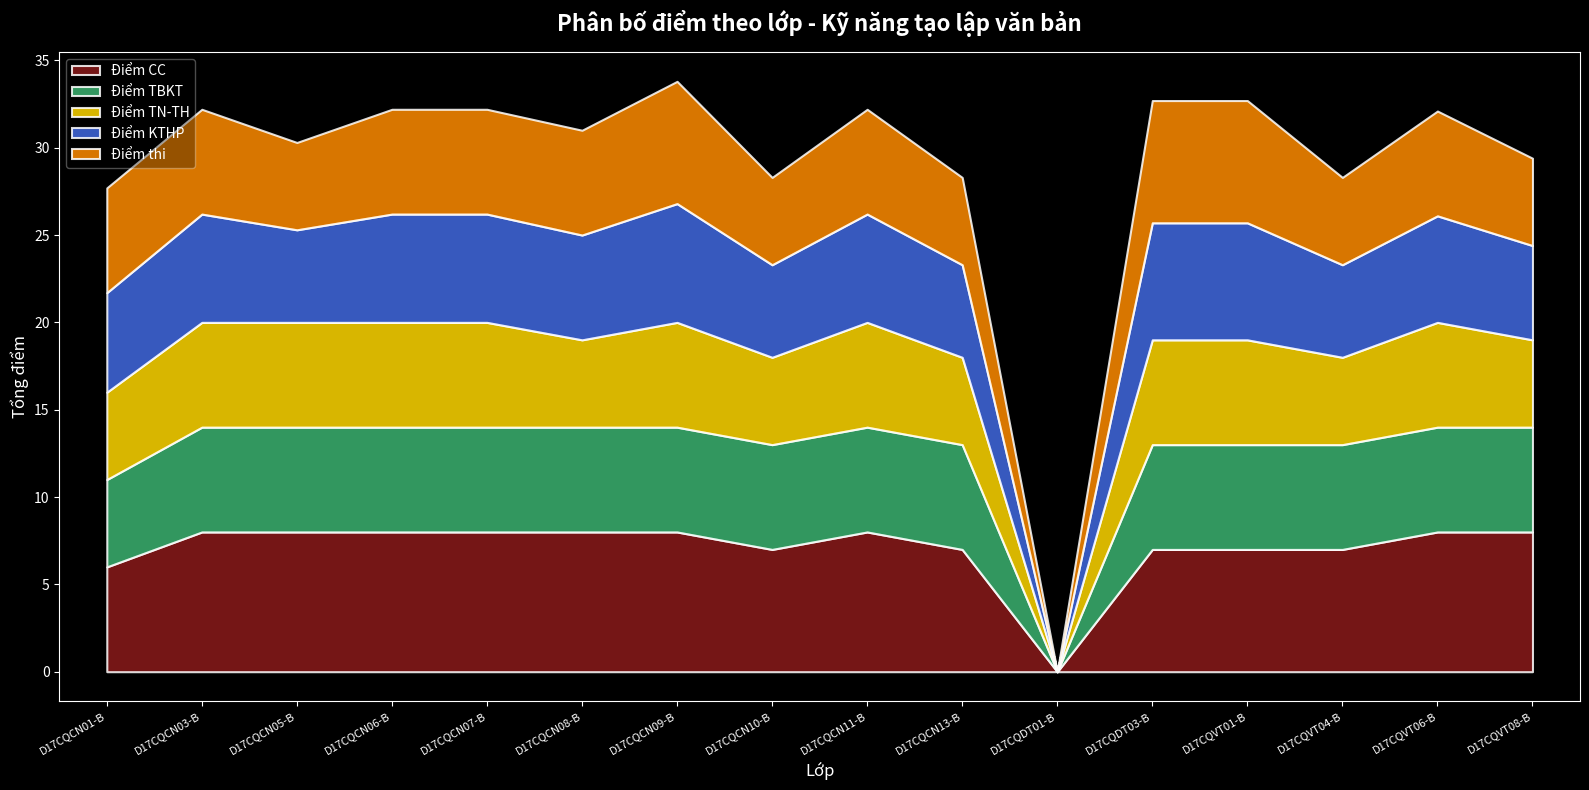

How many data points does each series have?

16